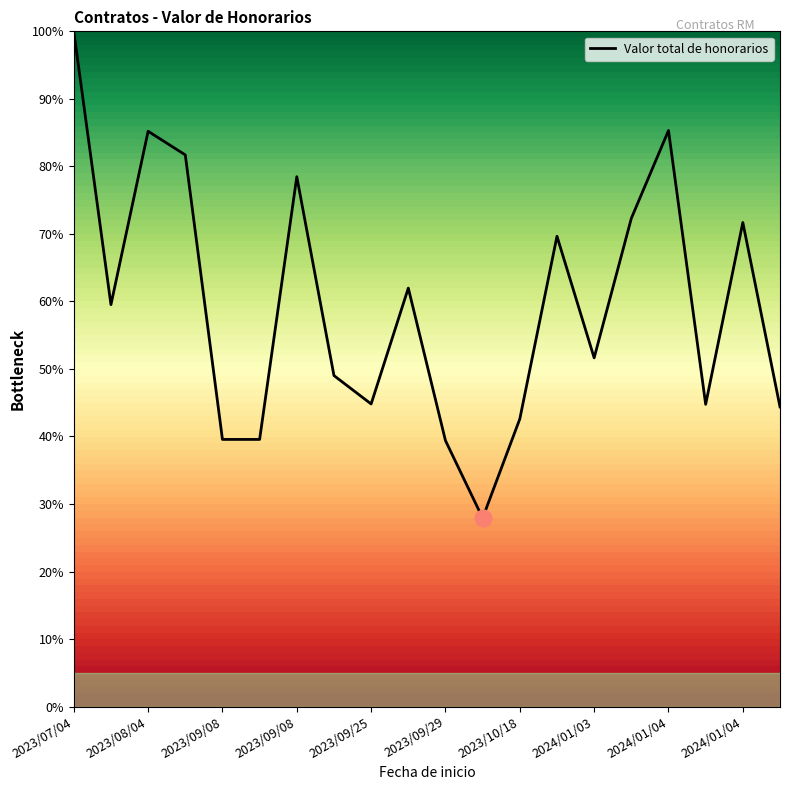

What is the difference between the maximum and minimum values?

72.1